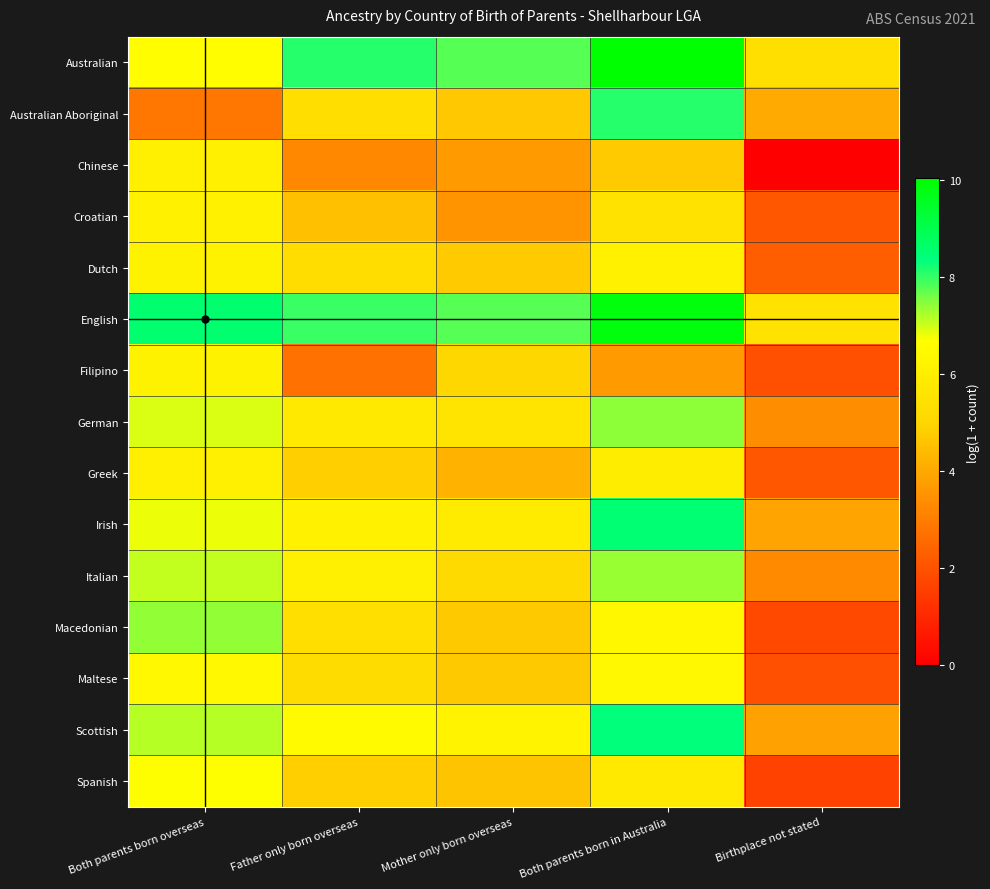

At Birthplace not stated, list the series in order from largest to smallest.

English, Australian, Australian Aboriginal, Irish, Scottish, German, Italian, Dutch, Croatian, Greek, Filipino, Maltese, Macedonian, Spanish, Chinese